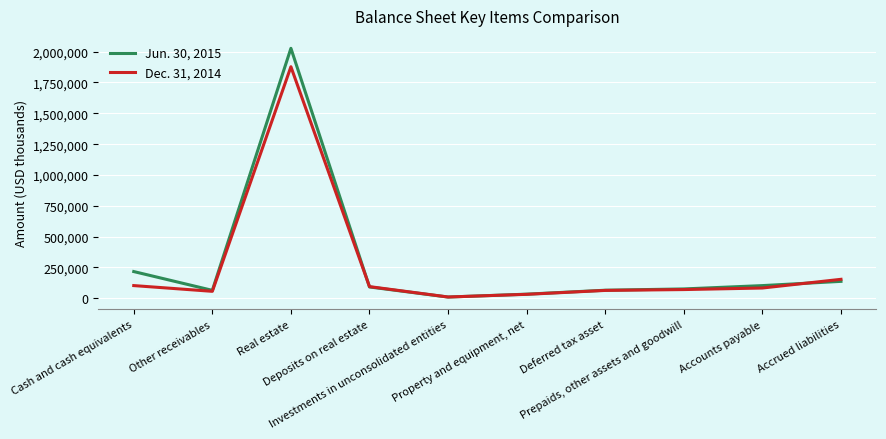

Which series has the largest range (max minus min)?

Jun. 30, 2015